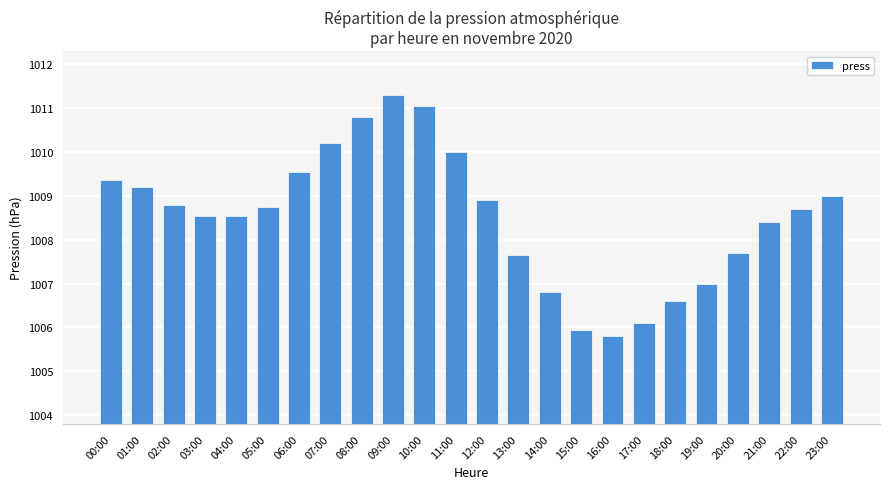

The value at 06:00 is 227.5. True or false?

False